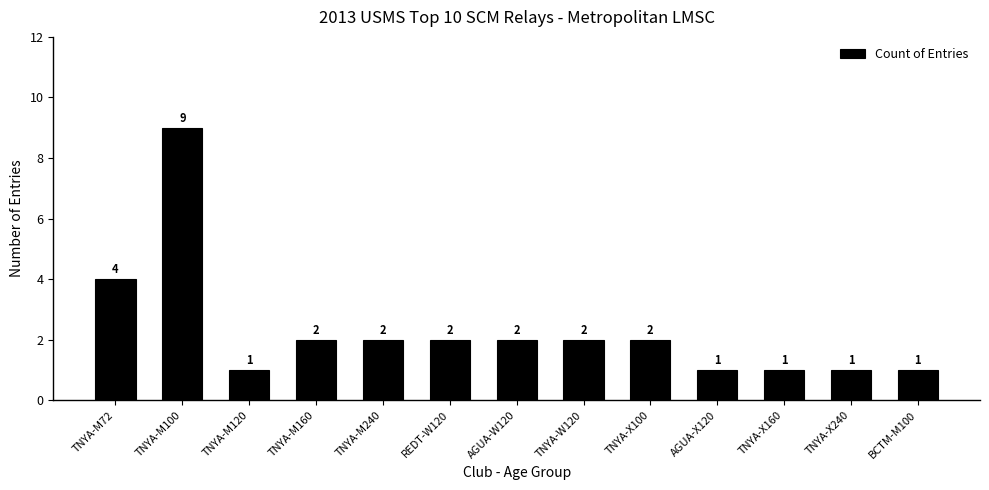

What is the sum of the values at TNYA-X240 and REDT-W120?

3